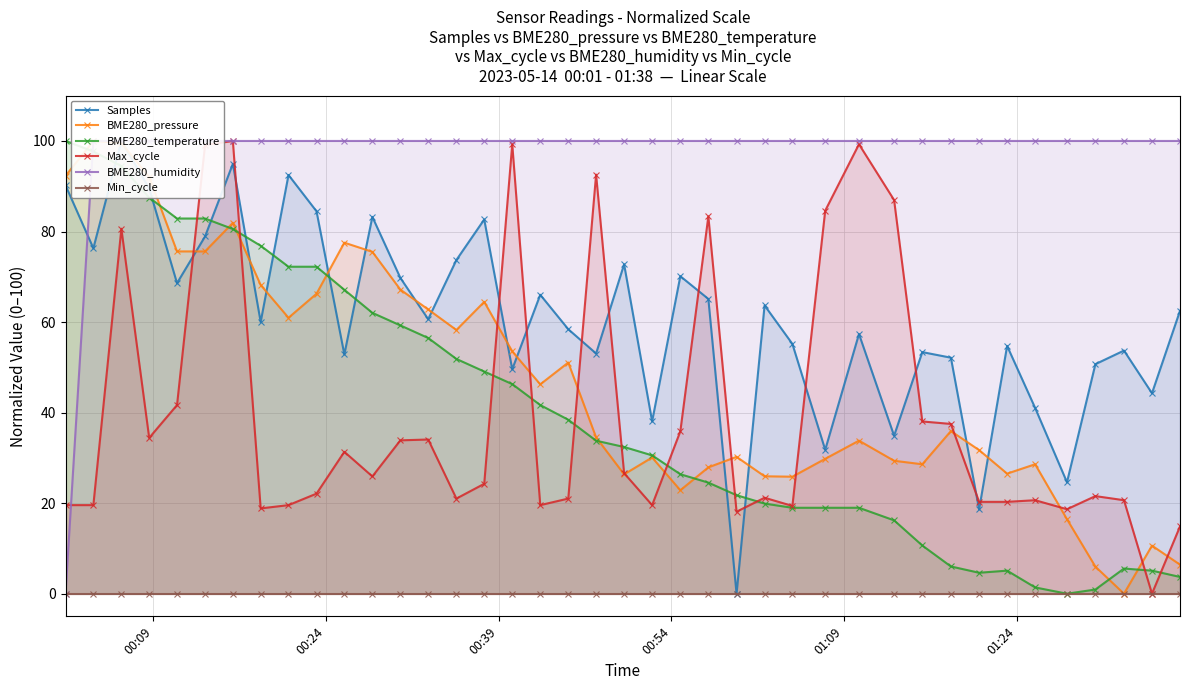

What is the highest value of the BME280_temperature series?

100.0